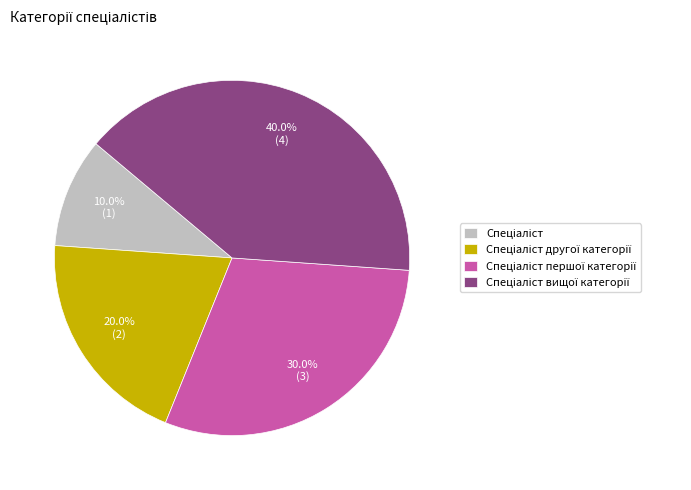

Is there a majority slice in this chart?

No